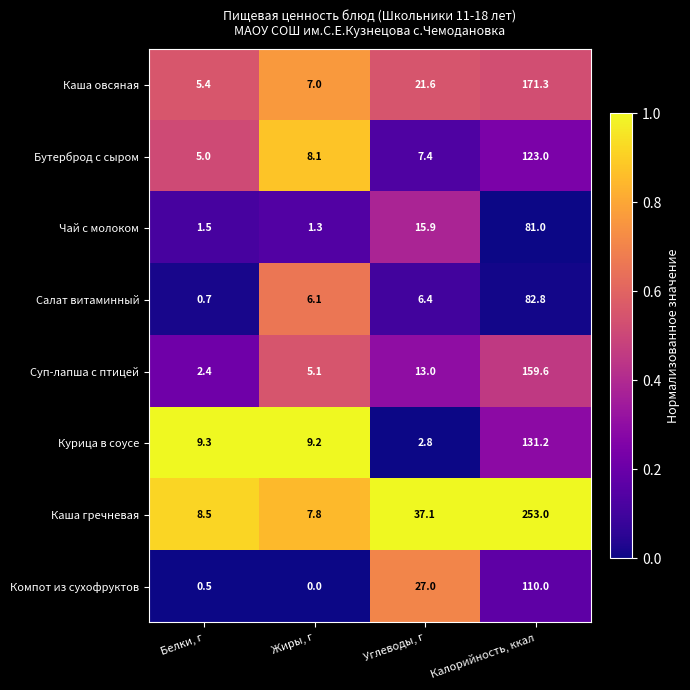

Where does the Каша овсяная series first go above 21?

Углеводы, г